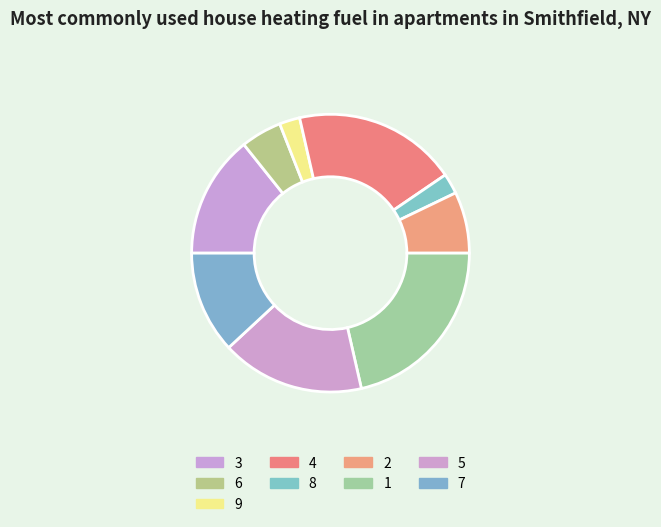

Count the number of slices in the pie.

9